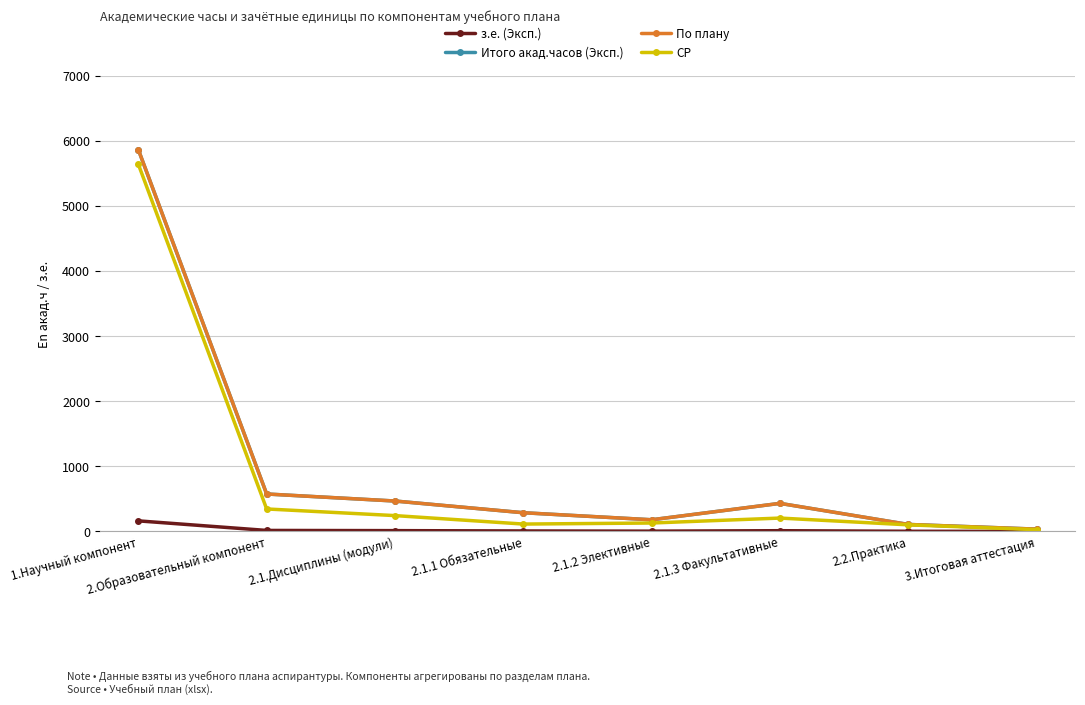

Is it true that СР equals 244 at 2.1.Дисциплины (модули)?

True